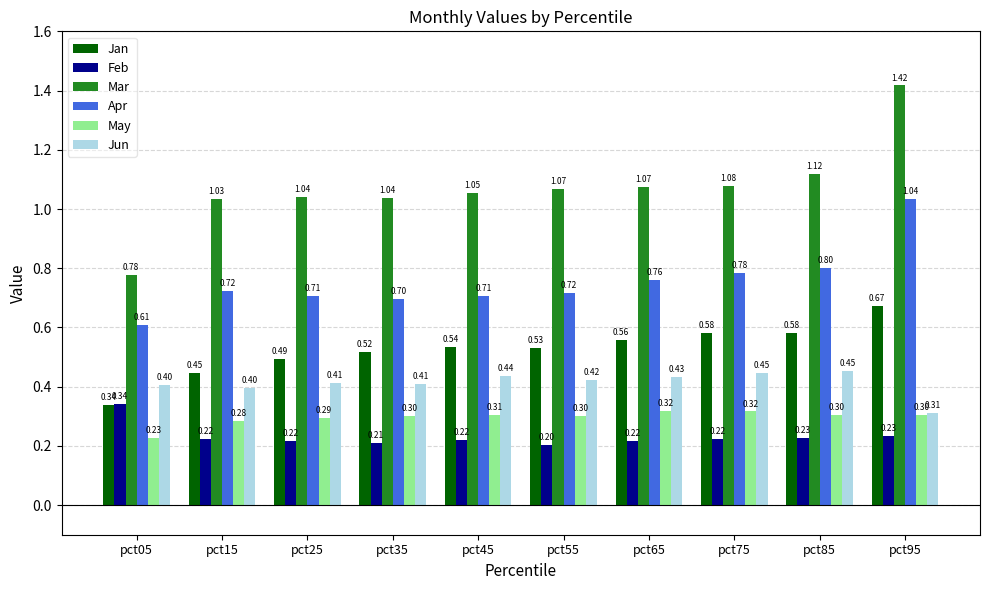

At which category does the chart reach its peak across all series?

pct95